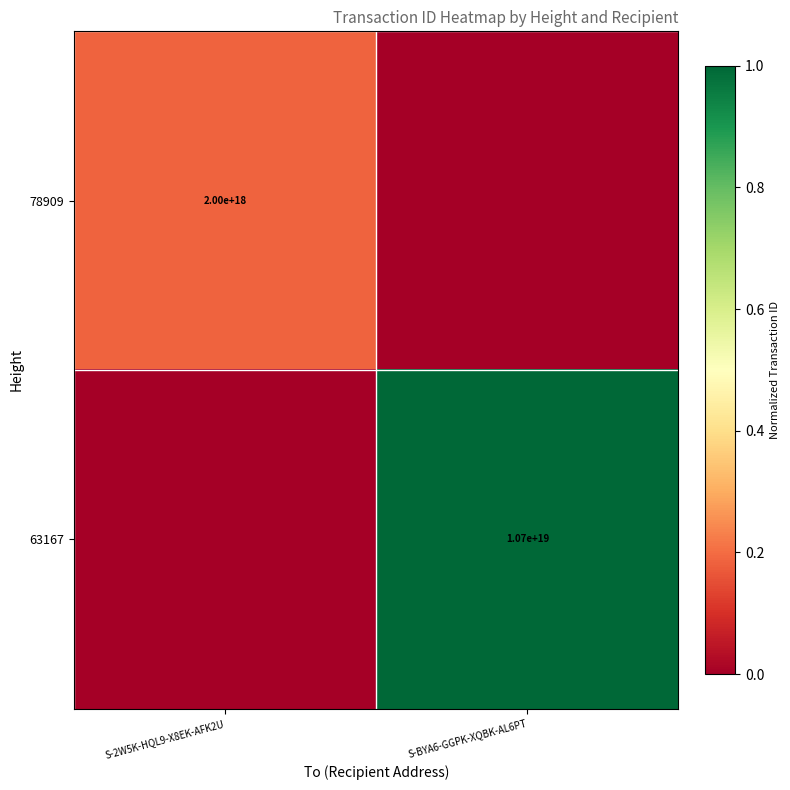

The value of 78909 at S-2W5K-HQL9-X8EK-AFK2U is 1128901711670877696. True or false?

False